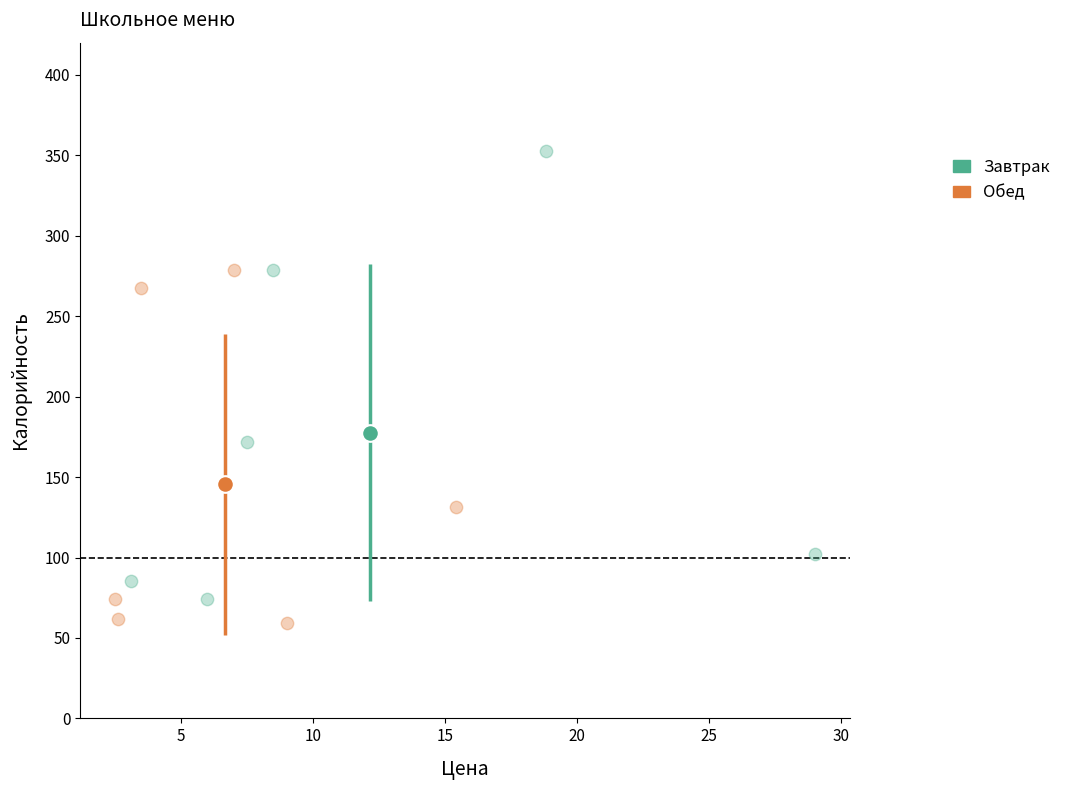

Which series has the widest spread of Y values?

Завтрак